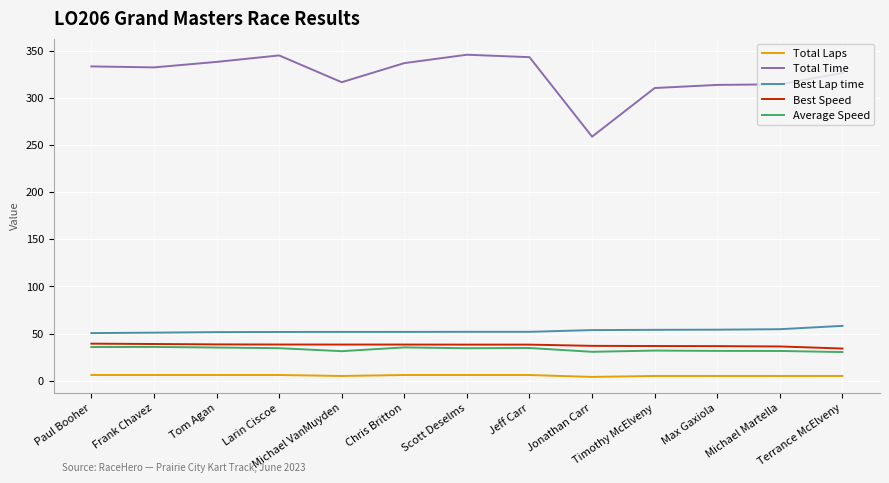

Is it true that Best Speed equals 36.7 at Timothy McElveny?

True